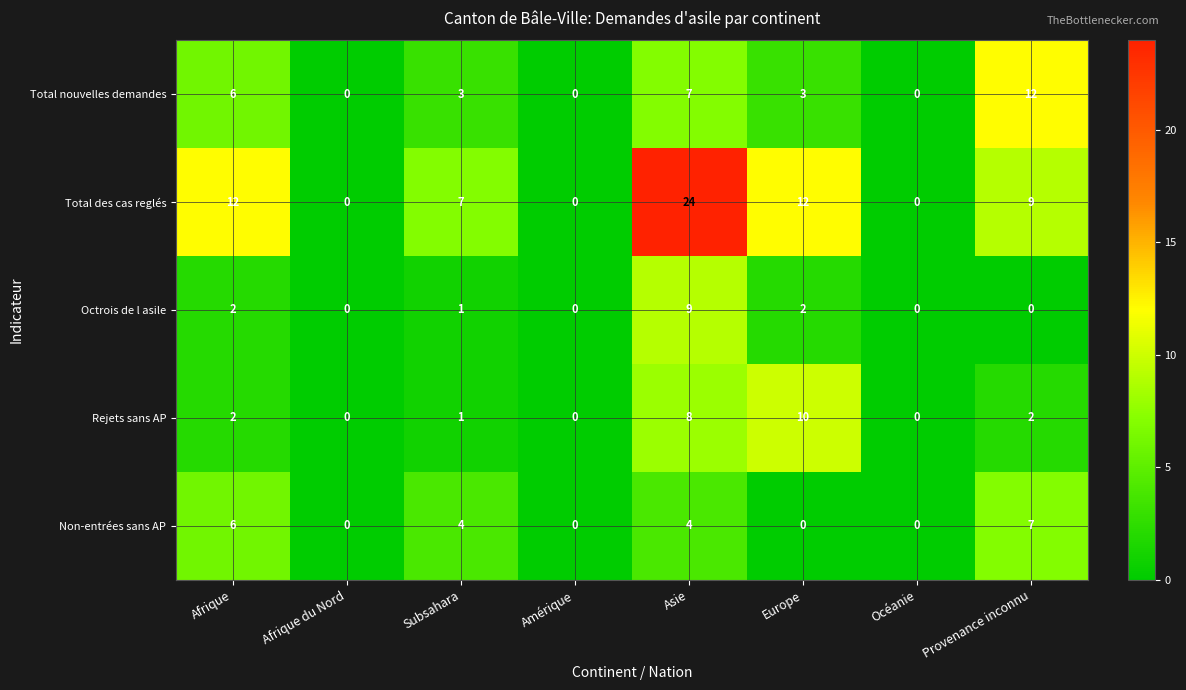

Where does the Total nouvelles demandes series first go above 3?

Afrique